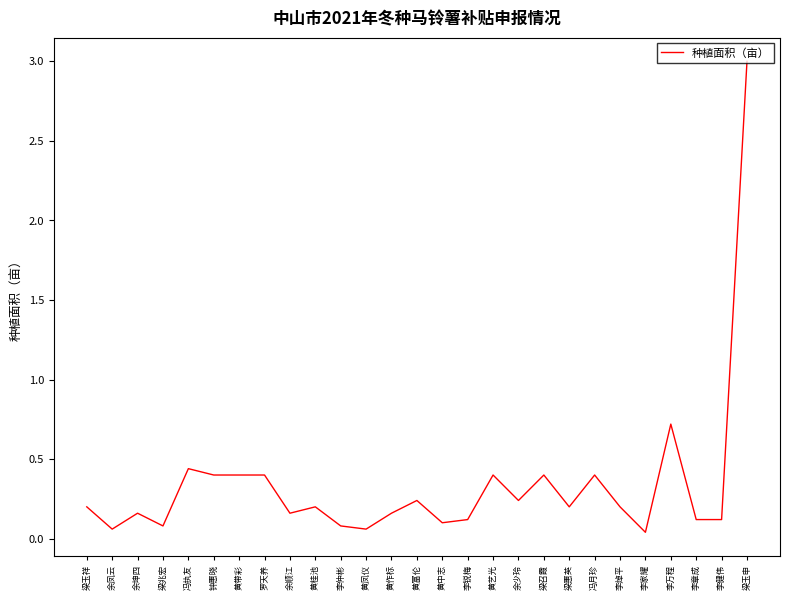

Where is the first local maximum?

余坤四